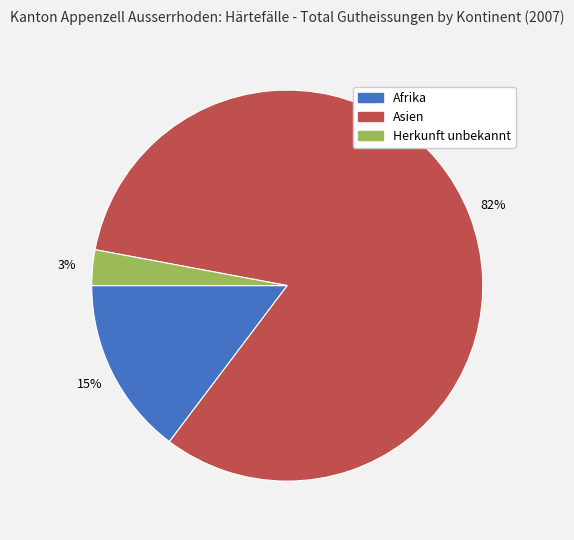

What percentage is the Afrika slice, to the nearest percent?

15%